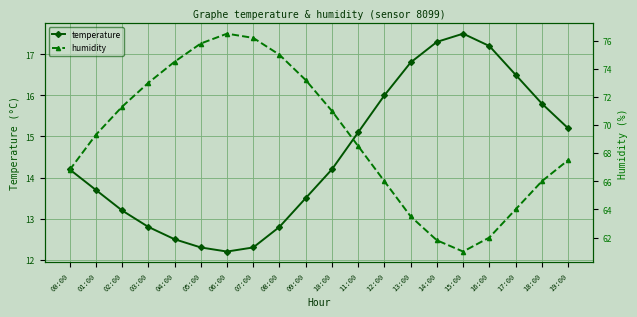

How many data points does each series have?

20